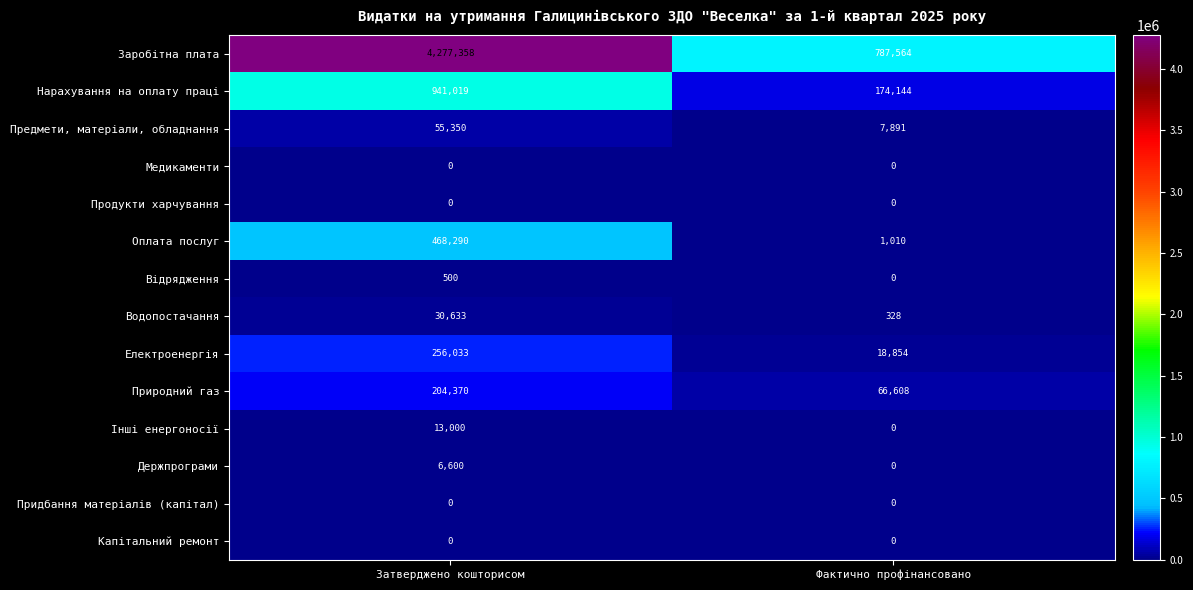

Which series has the widest spread of values?

Заробітна плата